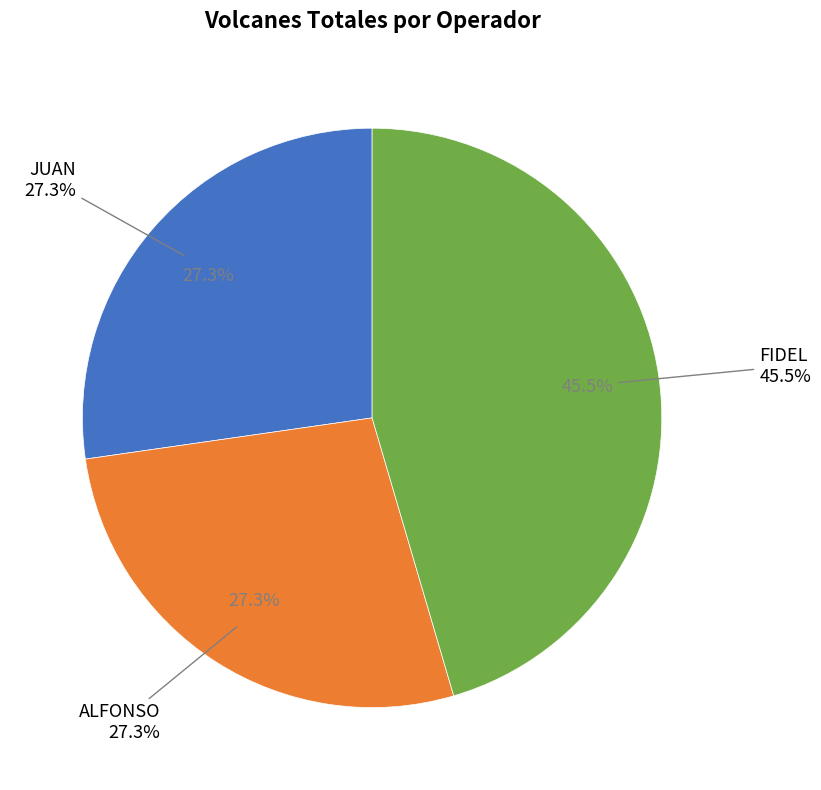

Does any single category account for the majority?

No